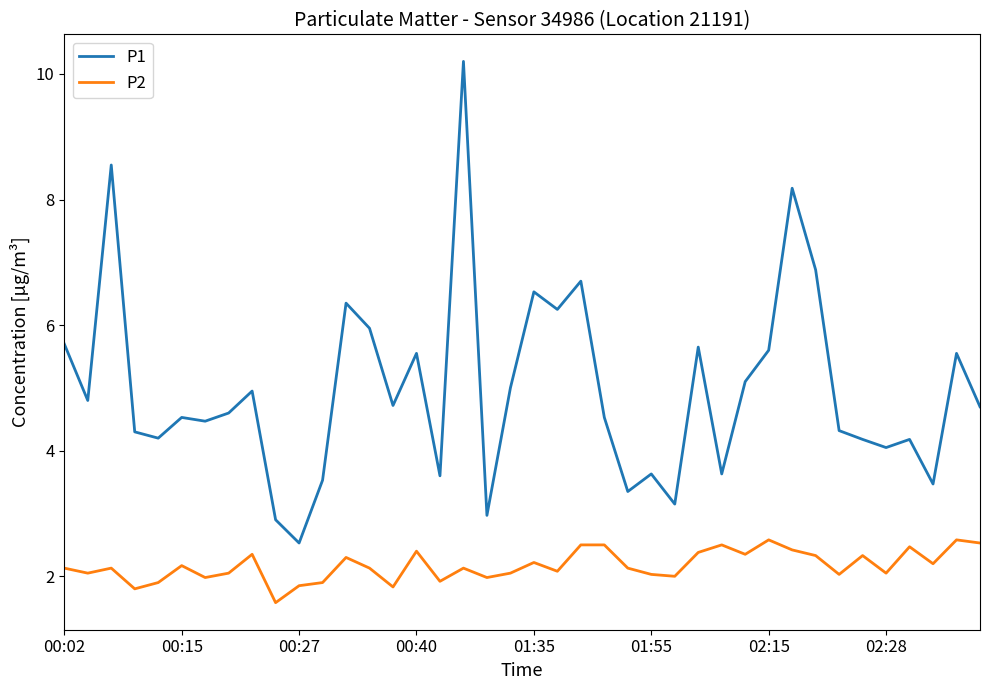

Which series has the largest total across all categories?

P1